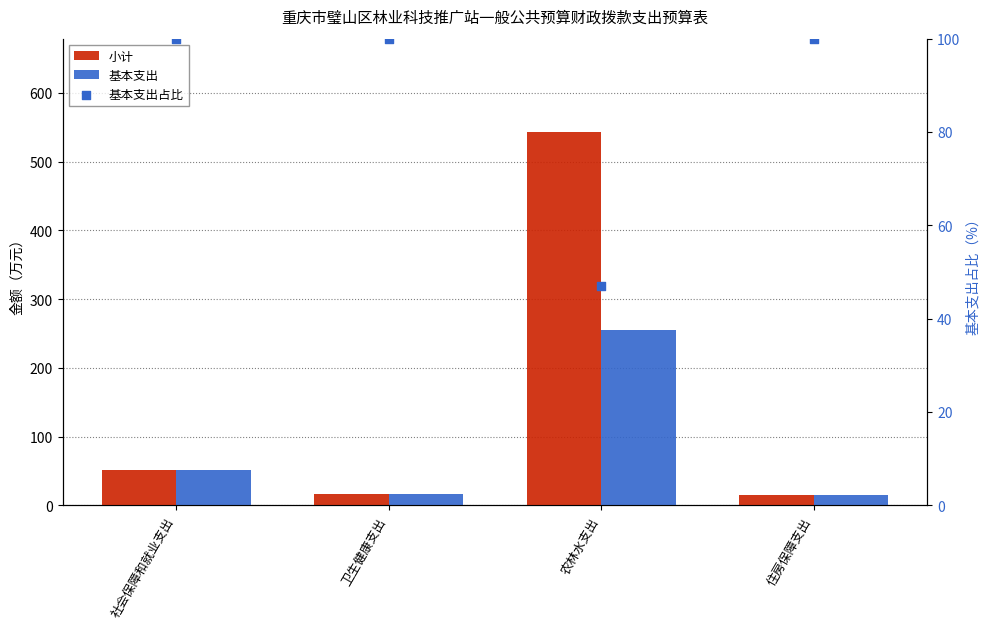

At how many categories does at least one series exceed 34?

4